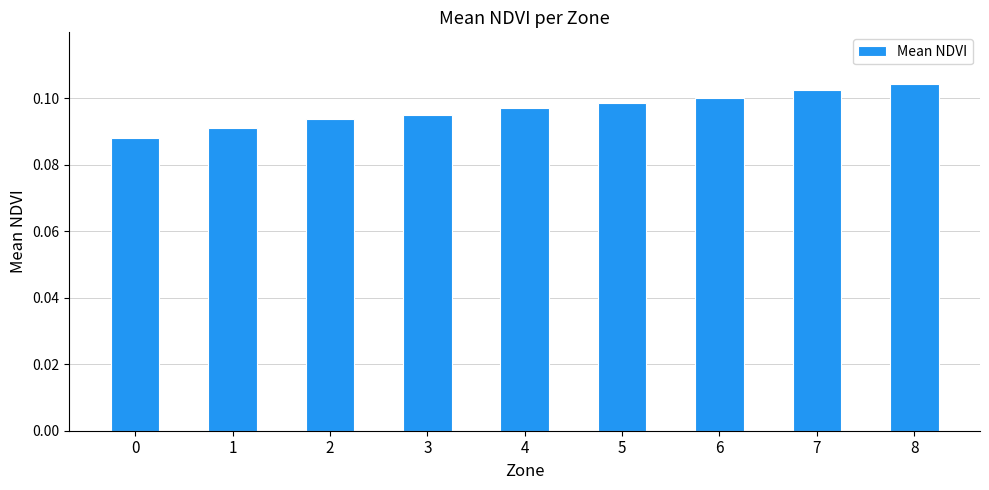

Does the chart contain any negative values?

No